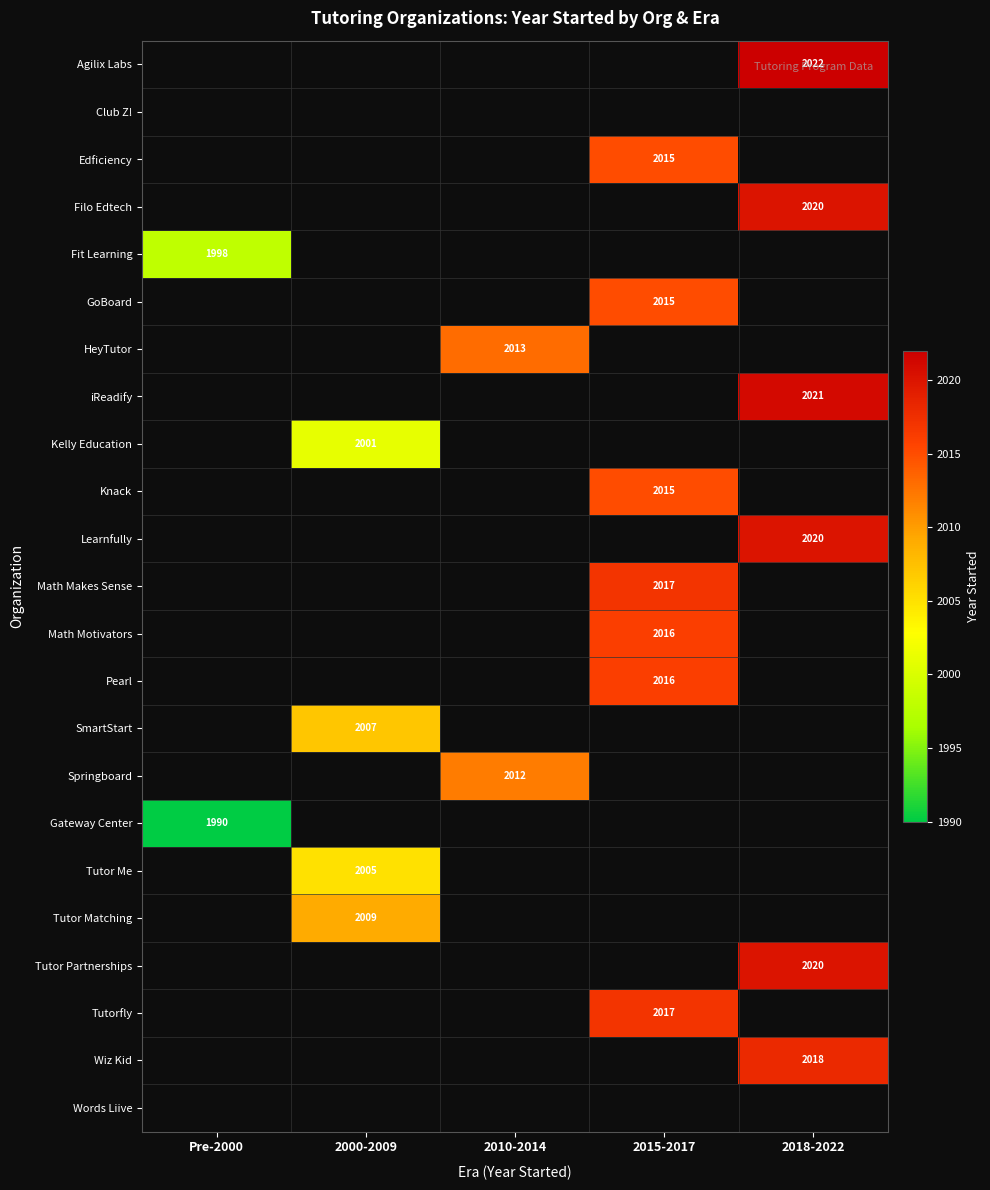

True or false: Gateway Center has a value of 1990 at Pre-2000.

True